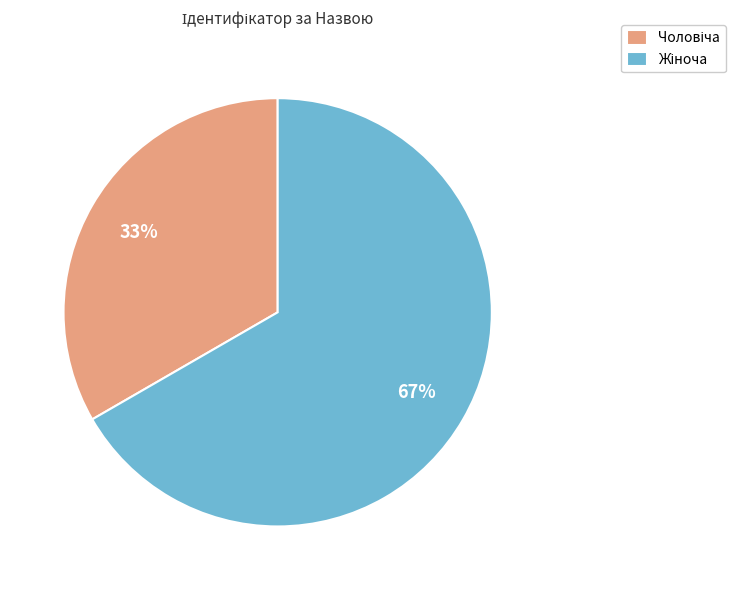

To the nearest percent, what is the average slice percentage?

50%